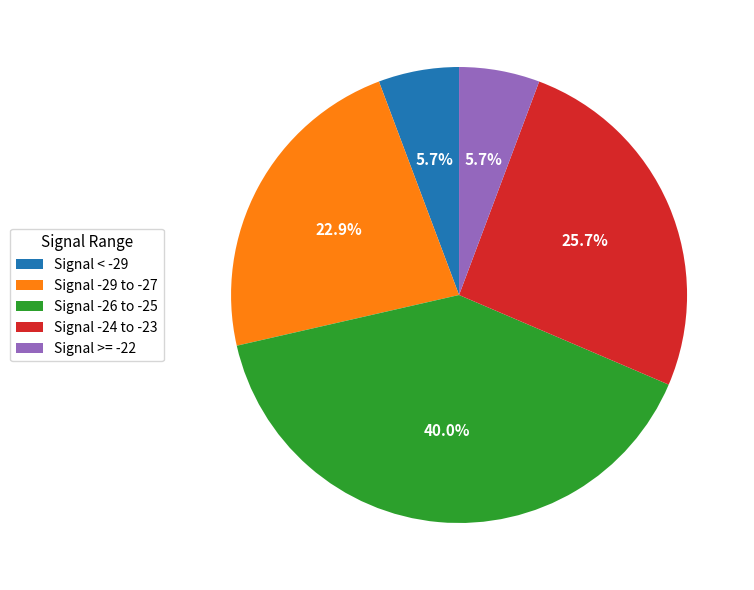

Which has a higher value, Signal -24 to -23 or Signal >= -22?

Signal -24 to -23